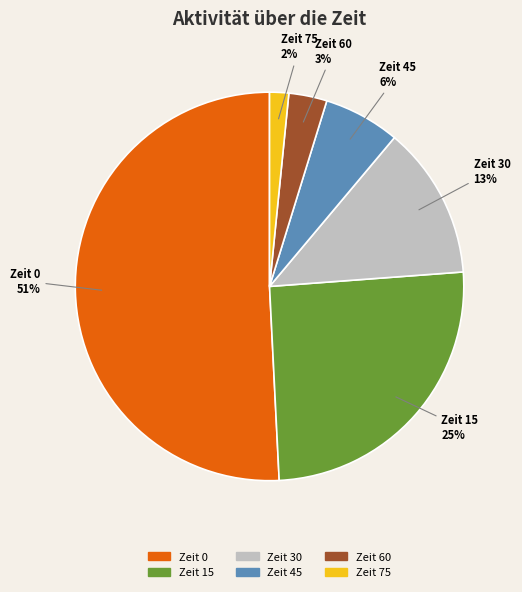

Is it true that Zeit 15 is 34% of the pie?

False